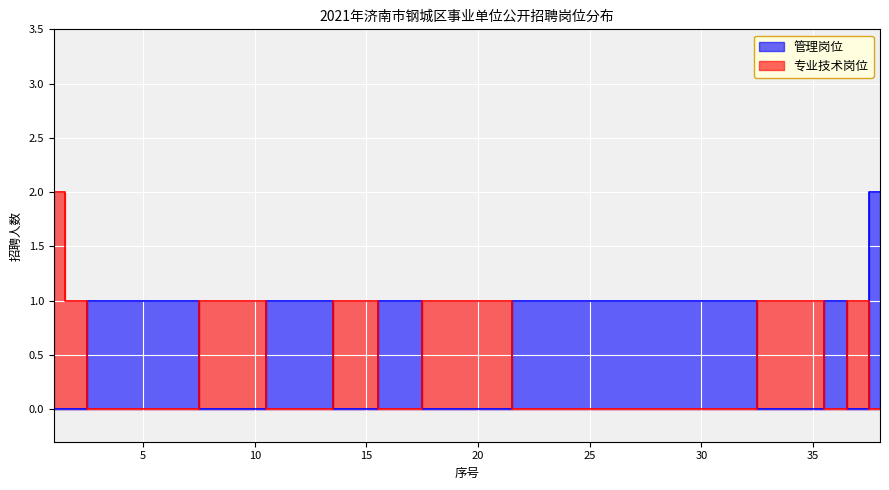

What is the difference between the maximum and second lowest values in the 专业技术岗位 series?

1